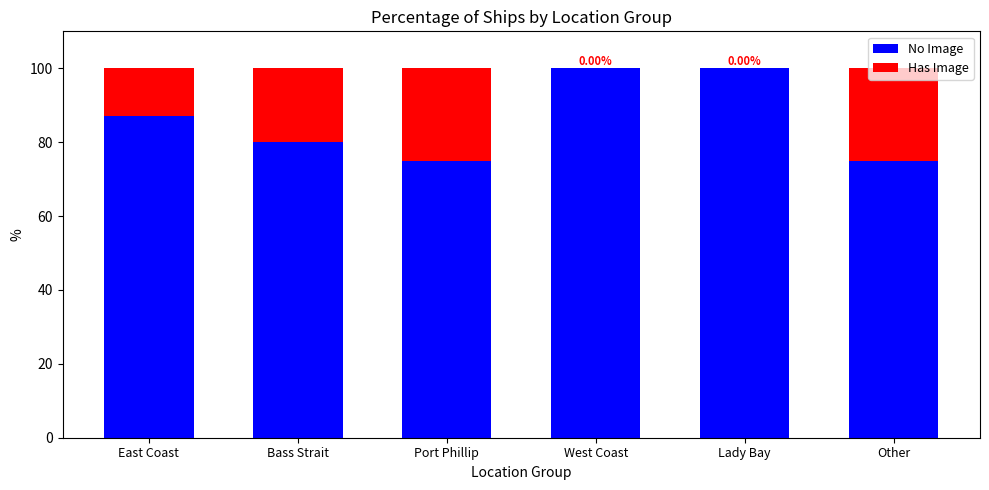

At which label is No Image closest to 87?

East Coast